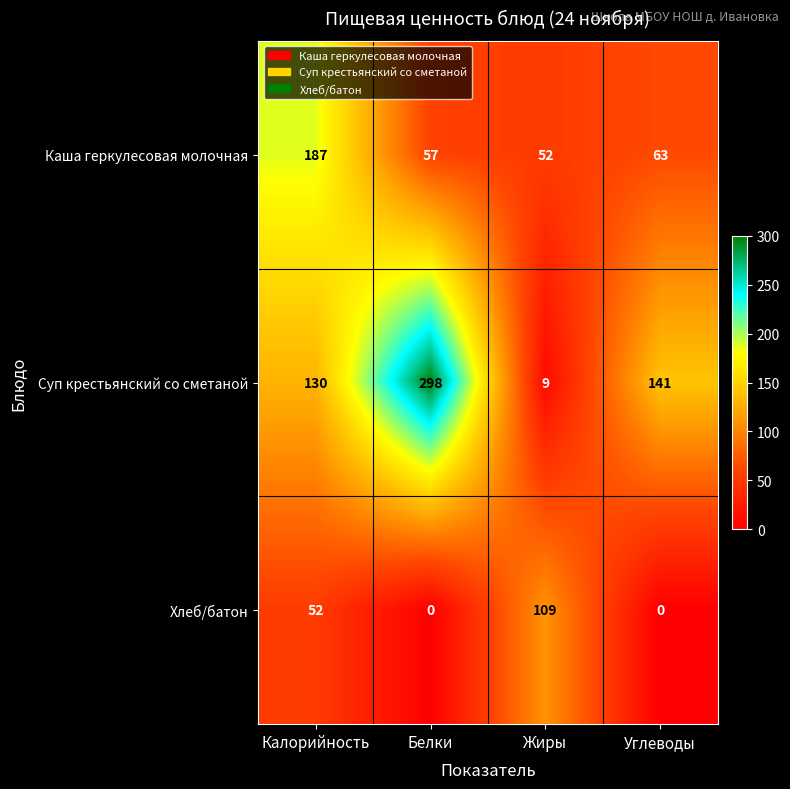

How many values in Хлеб/батон are above zero?

2